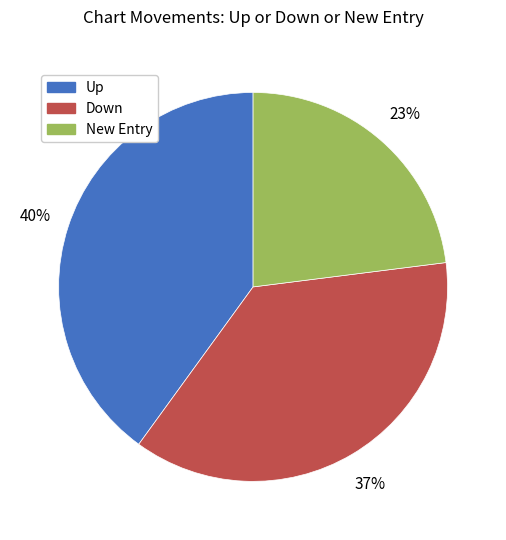

To the nearest percent, what is the difference between the largest and smallest slice percentages?

17%